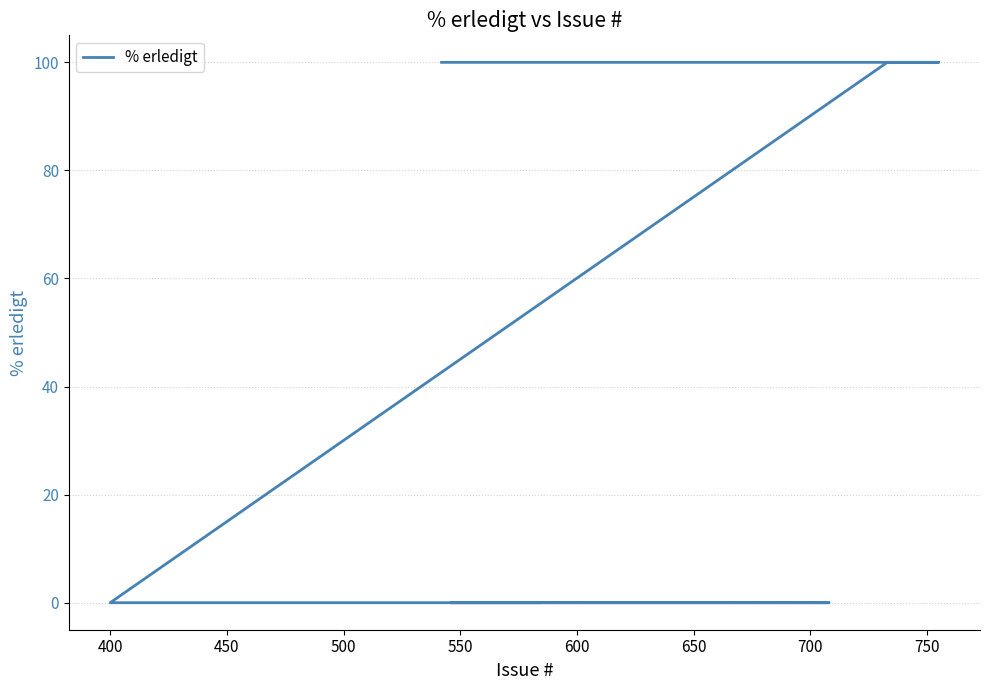

What is the average value?

59